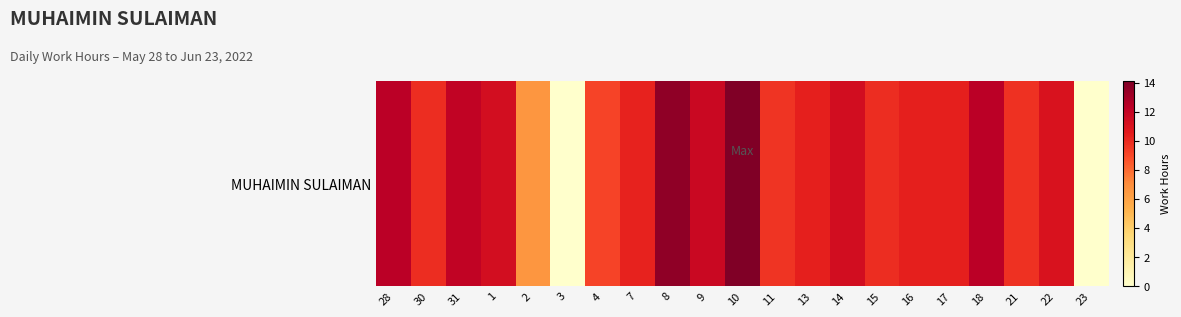

What is the sum of all values?

206.3